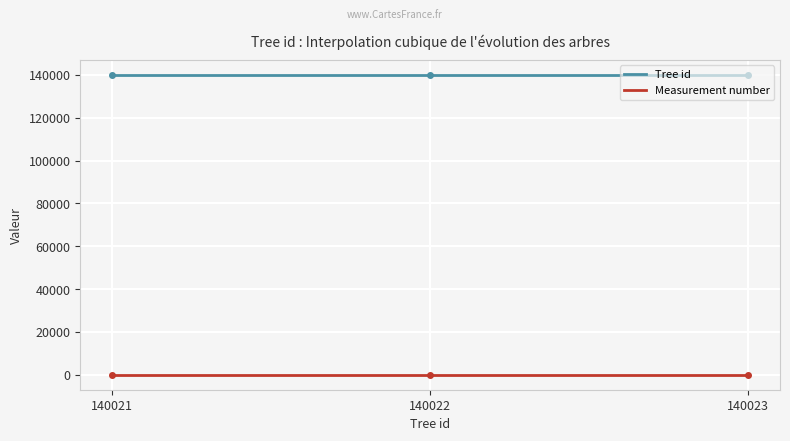

Is this an area chart (filled region under the line)?

No